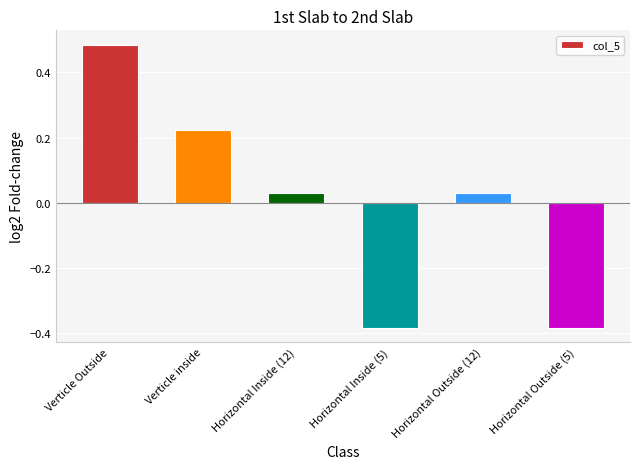

The chart shows a value of -0.1 at Horizontal Inside (5). True or false?

False